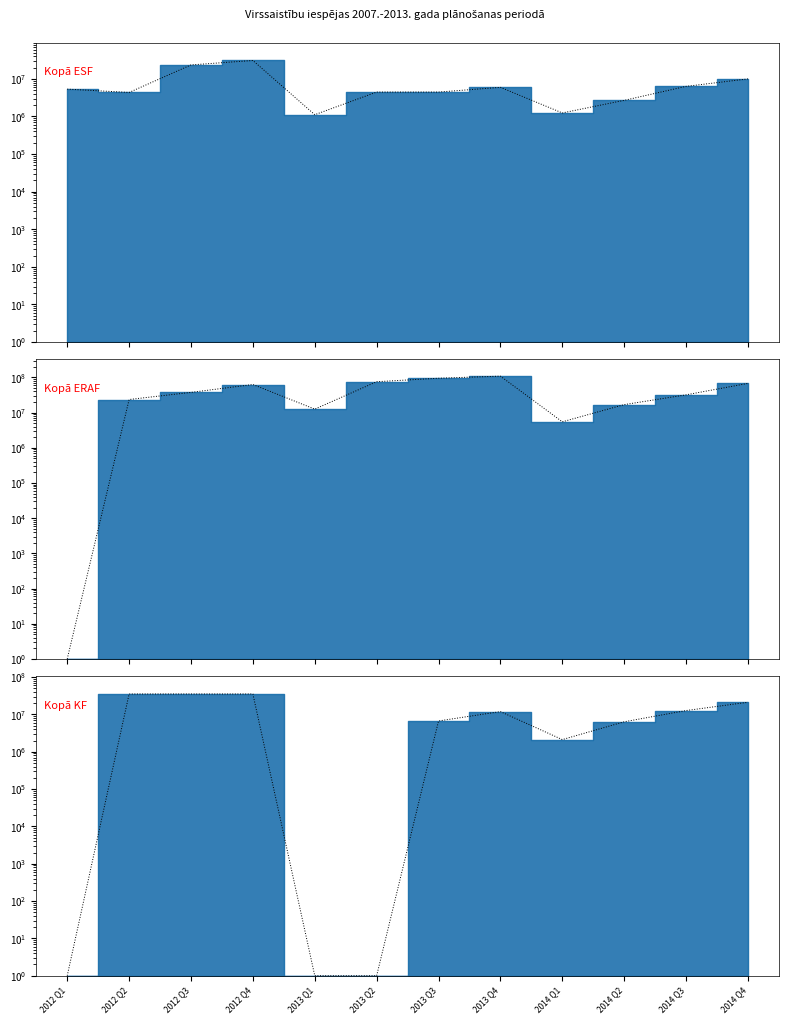

Which series ends up on top after the final intersection of Kopā KF (line) and Kopā ERAF (line)?

Kopā ERAF (line)